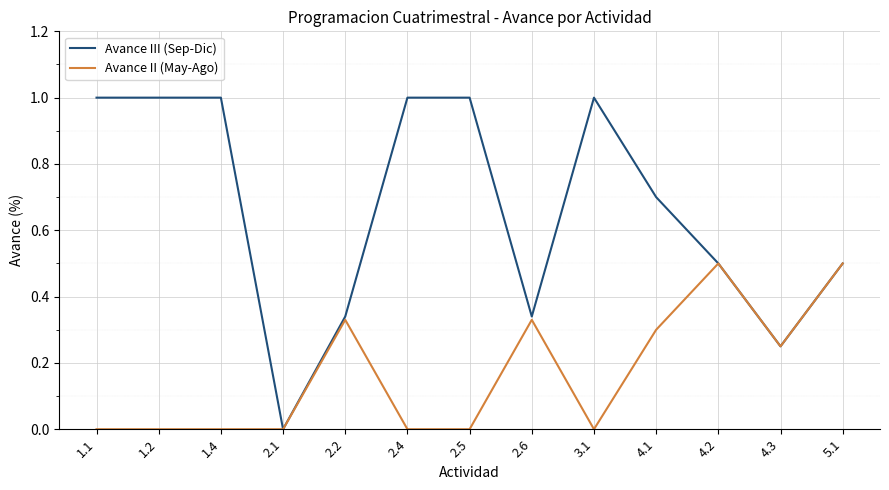

The Avance II (May-Ago) series shows -0.2 at 2.1. True or false?

False